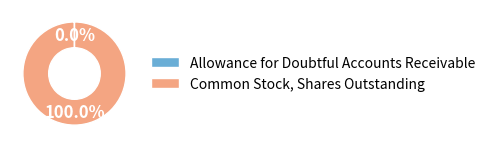

Does any single category account for the majority?

Yes